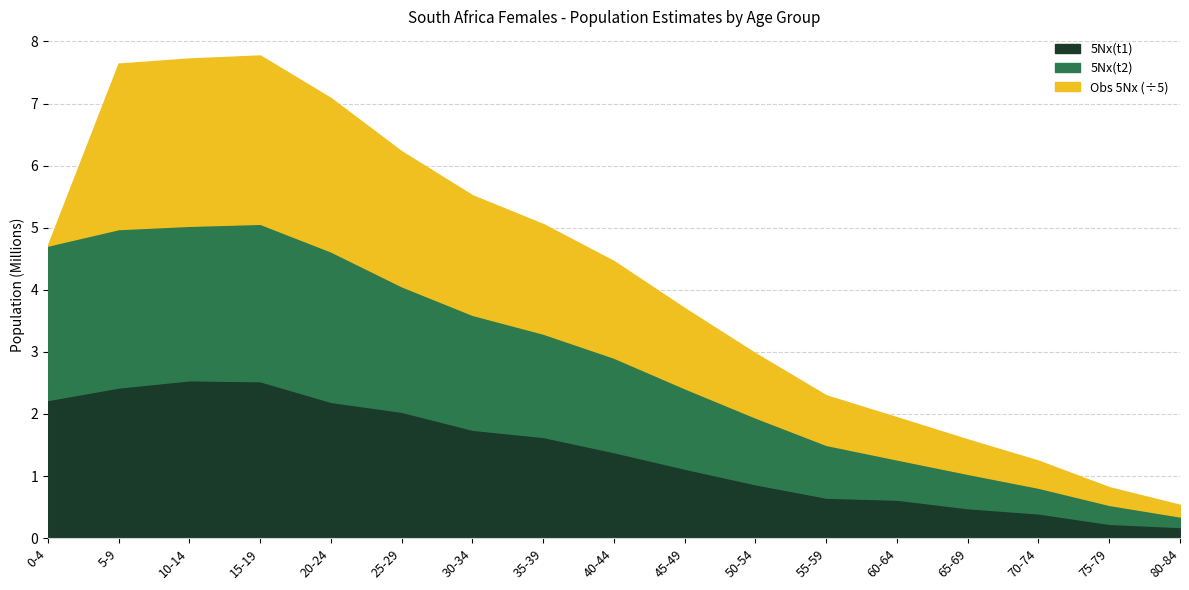

What is the lowest value of the 5Nx(t1) series?

0.2